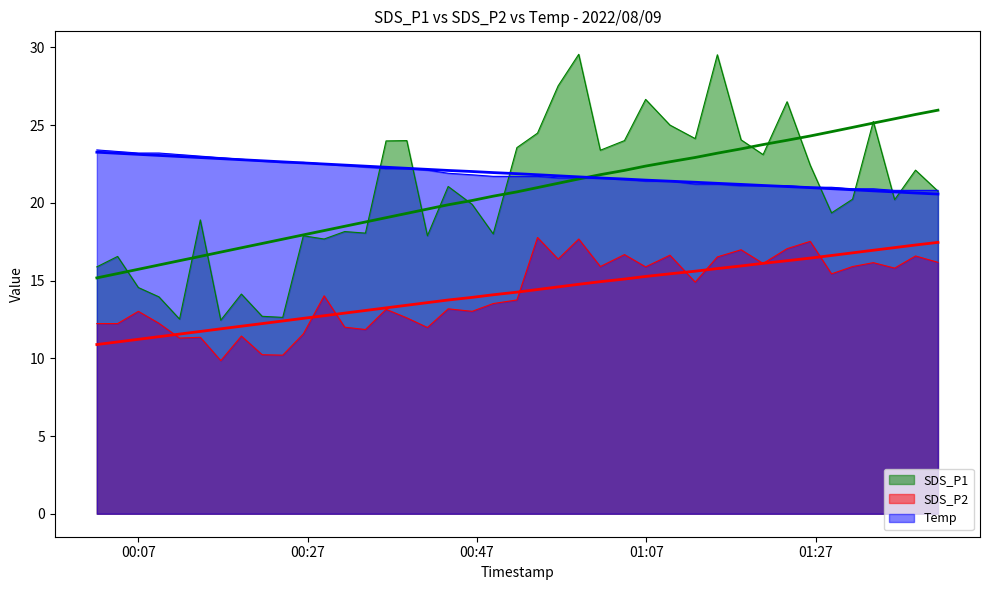

How many lines are shown in the chart?

3